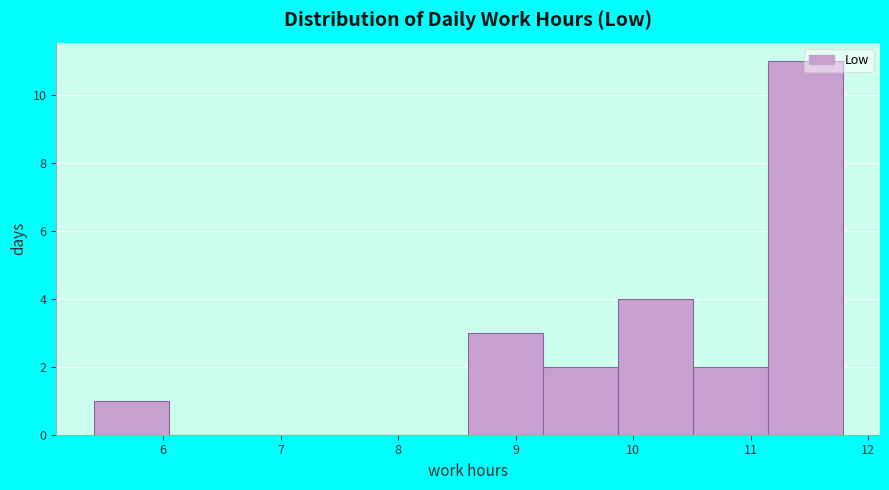

Reading left to right, transcribe this chart: for each bar, give the range it covers on the x-axis and its height. Neither the bar edges nor the heights are printed on the chart, so give them approximately, as read against the axes.

5.4 to 6.0: 1
6.0 to 6.7: 0
6.7 to 7.3: 0
7.3 to 8.0: 0
8.0 to 8.6: 0
8.6 to 9.2: 3
9.2 to 9.9: 2
9.9 to 10.5: 4
10.5 to 11.1: 2
11.1 to 11.8: 11